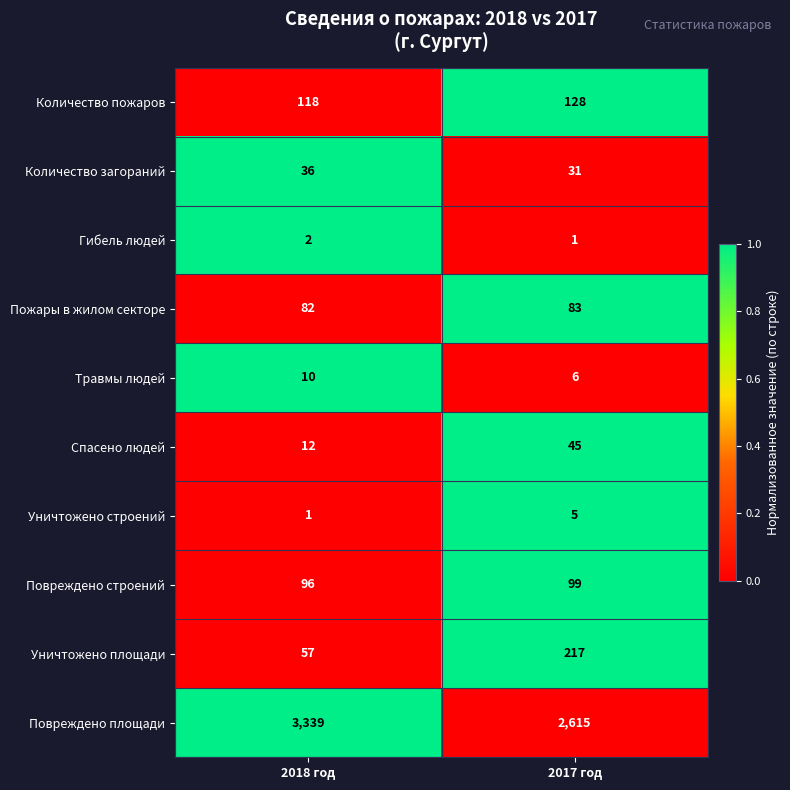

True or false: Гибель людей has a value of 2 at 2018 год.

True